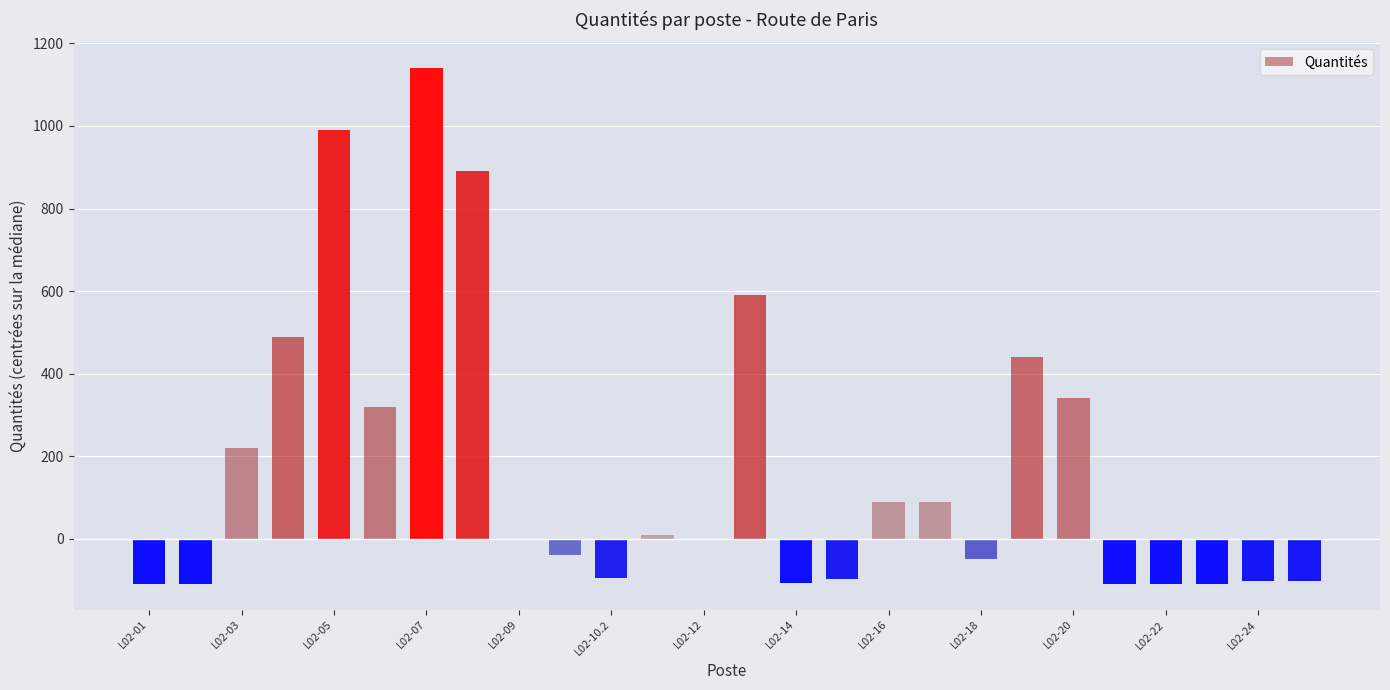

Which category has the highest value in the Quantités series?

L02-07